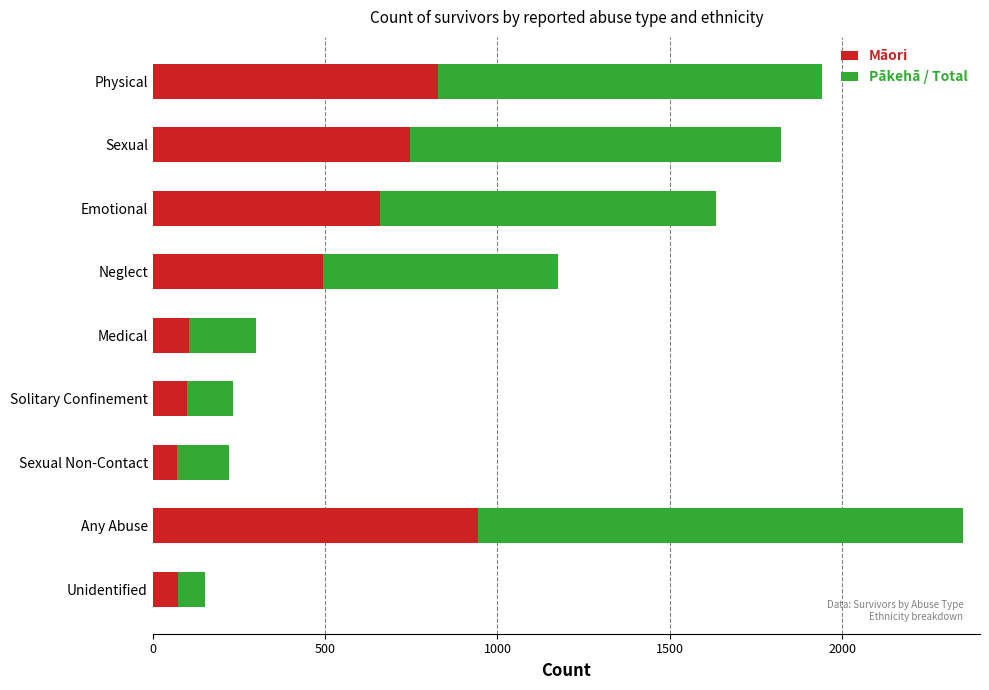

The value of Total People at Unidentified is 31. True or false?

False